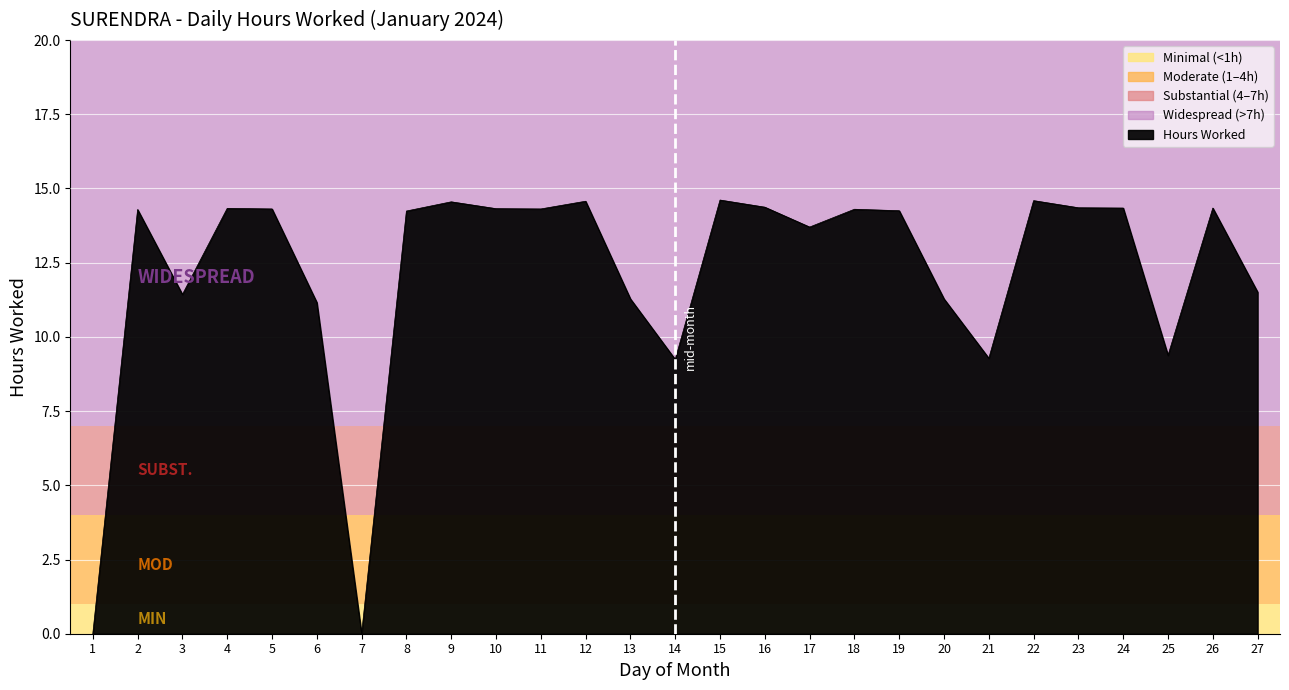

Between 17 and 23, which is larger?

23